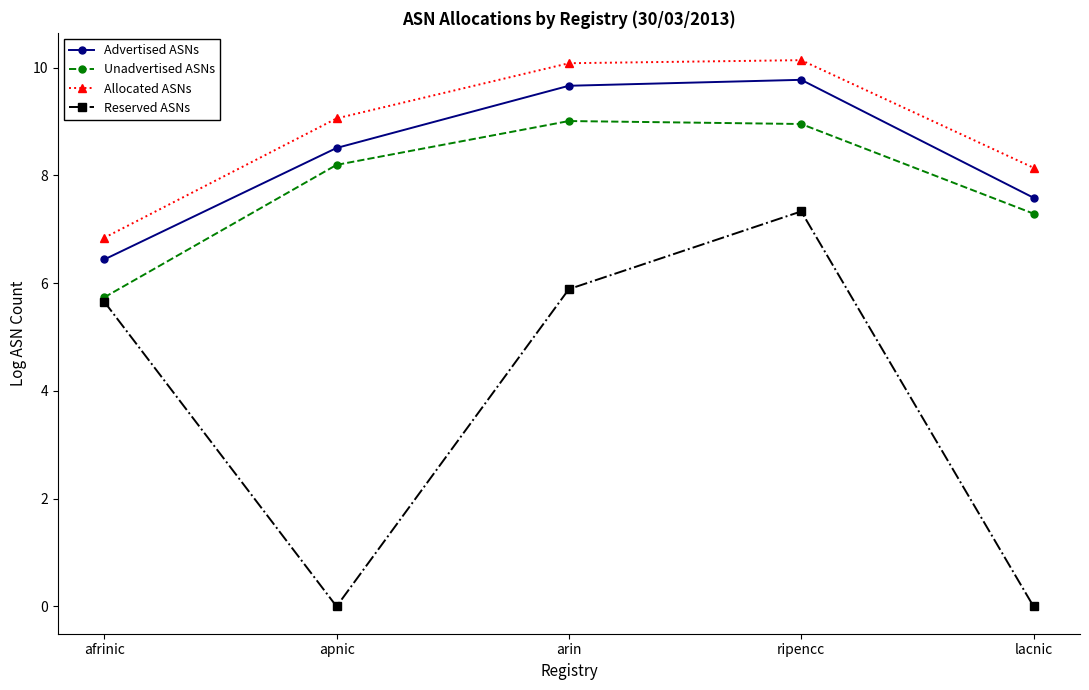

How many interior local peaks does the Reserved ASNs series have?

1